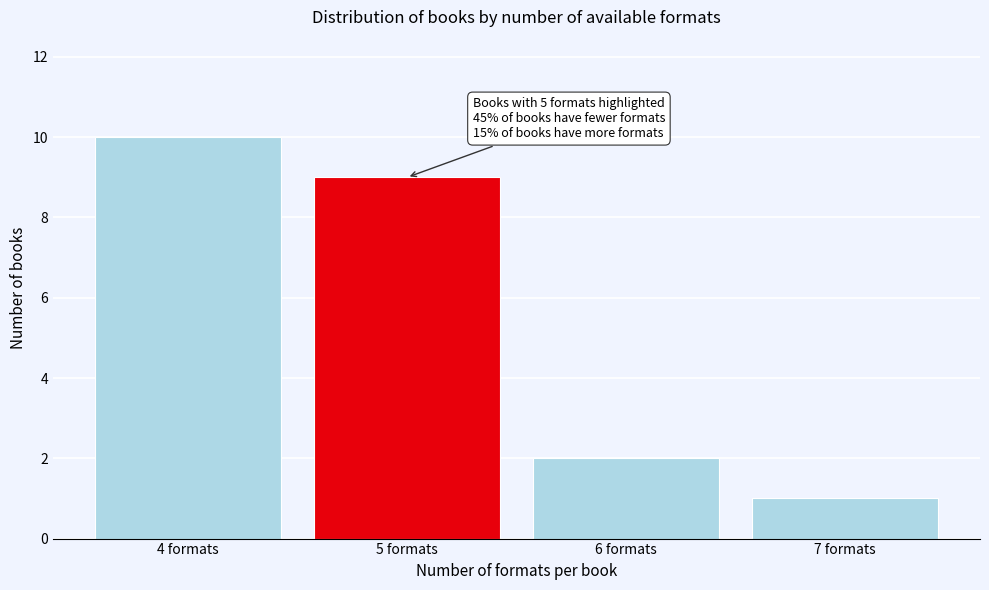

Reading left to right, extract all data points from this chart.

4 formats=10	5 formats=9	6 formats=2	7 formats=1